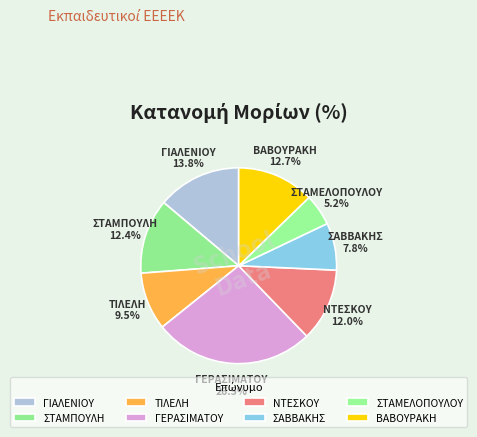

To the nearest percent, what is the difference between the ΤΙΛΕΛΗ and ΒΑΒΟΥΡΑΚΗ slice percentages?

3%